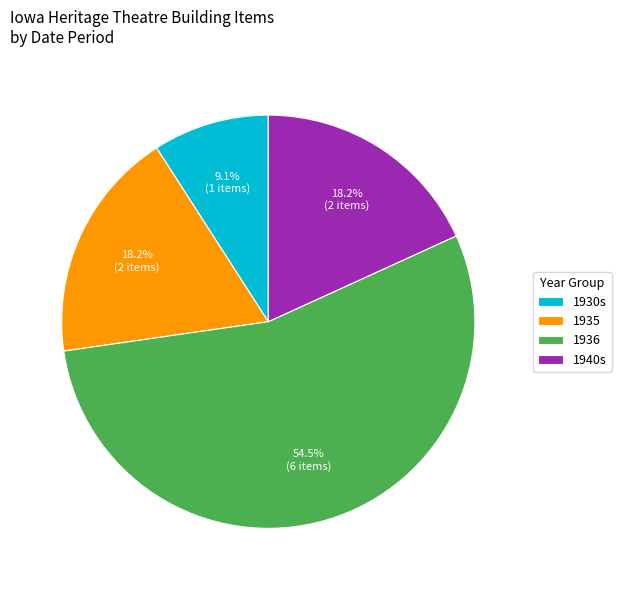

What is the largest slice in the pie chart?

1936